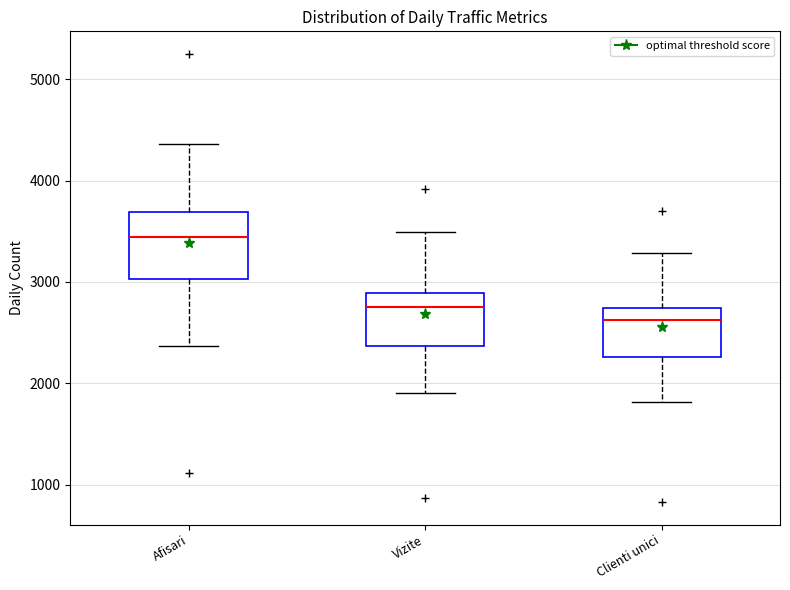

Where is the lower edge of the box for Clienti unici on the y-axis? The values are not printed on the chart, so give them approximately, as read against the axis.

2300